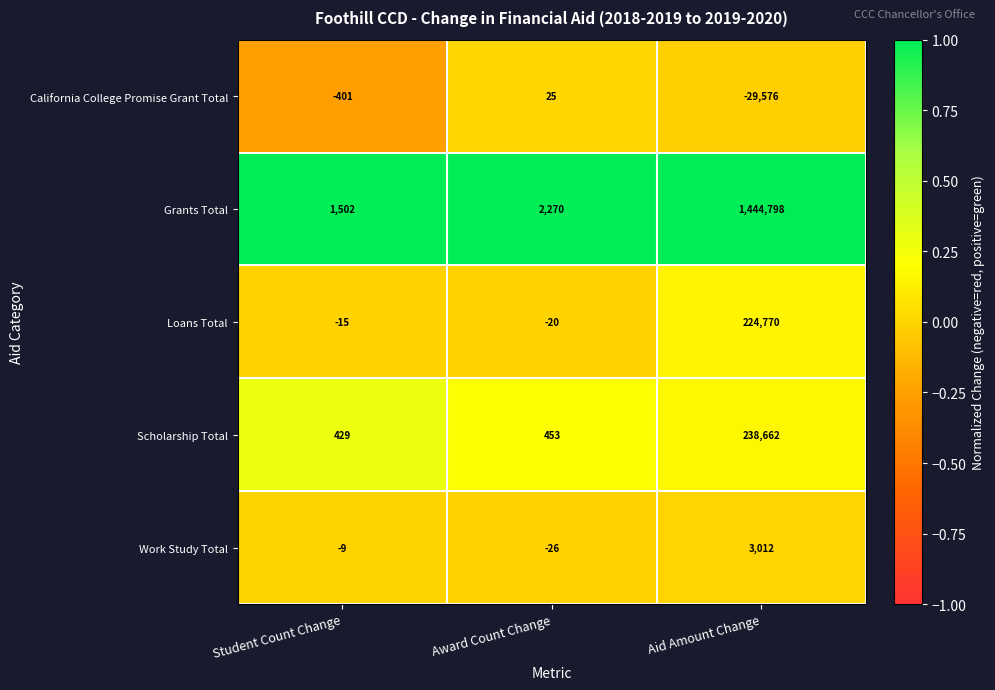

Count the number of data series in this chart.

5